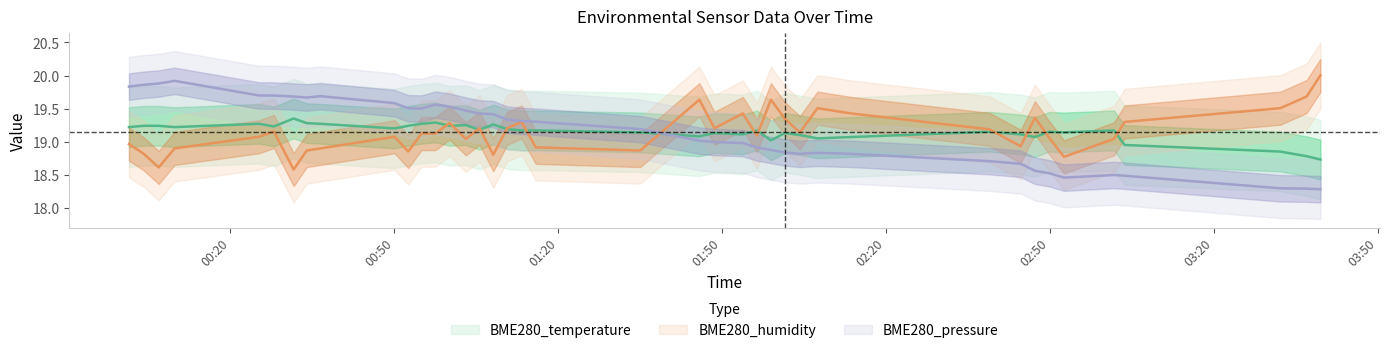

After their last crossing, which series has the higher values: BME280_humidity or BME280_pressure_norm?

BME280_humidity